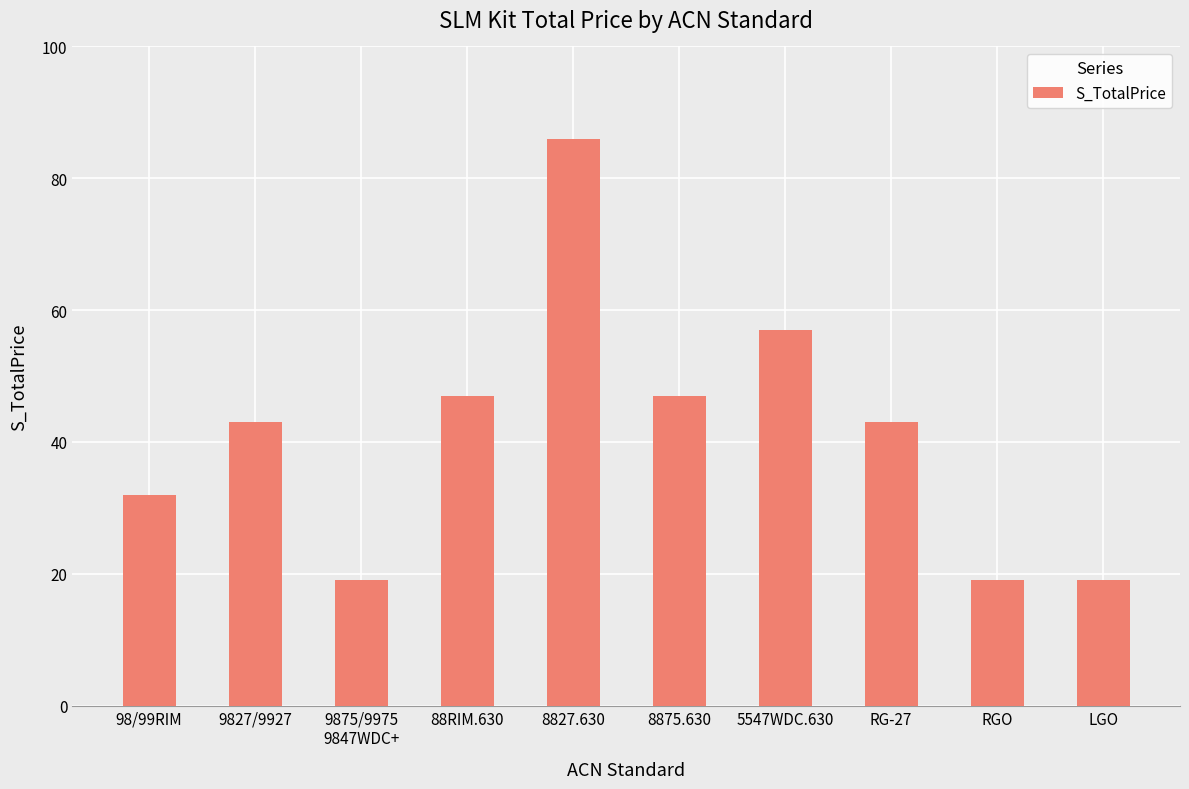

The value at 8875.630 is 47. True or false?

True